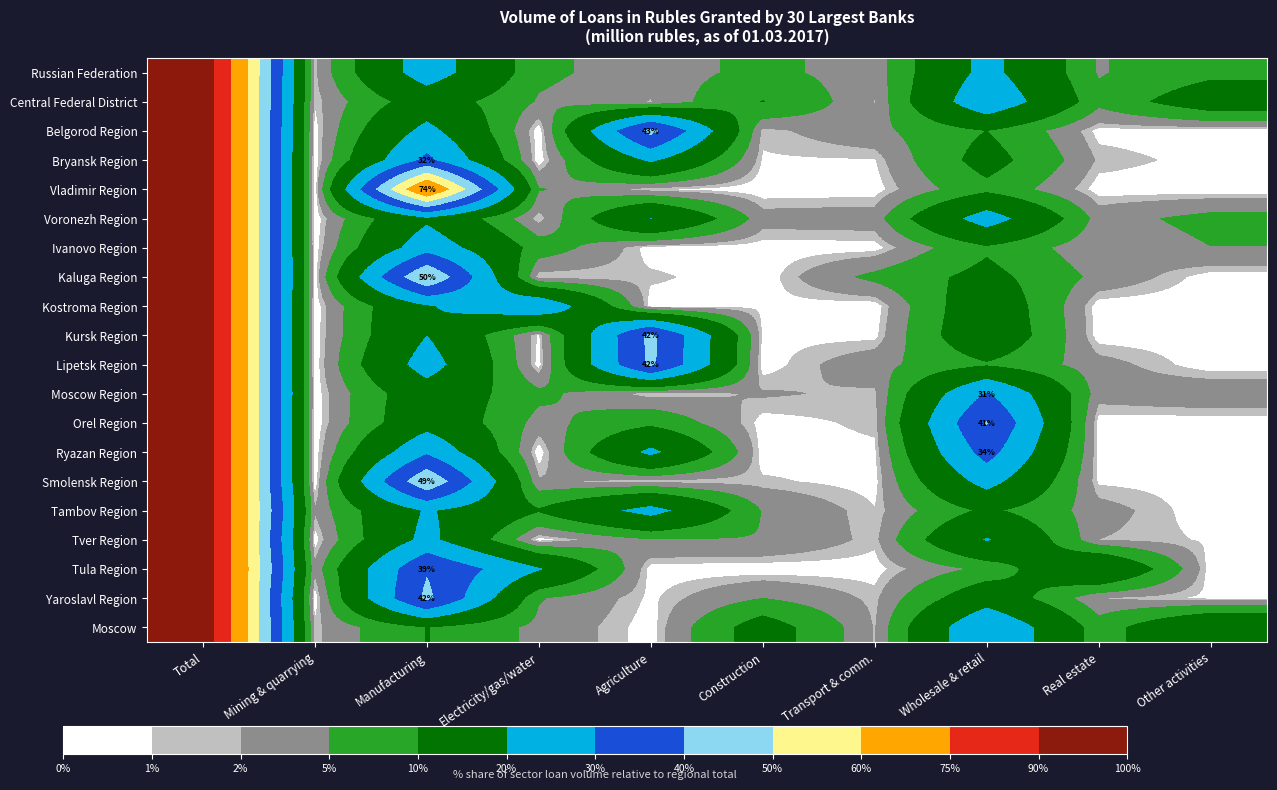

Is it true that Belgorod Region equals 0.6 at Real estate?

False